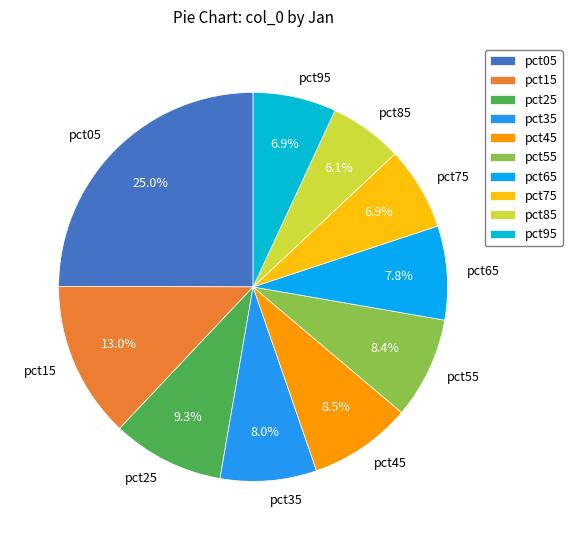

How many segments does this pie chart have?

10